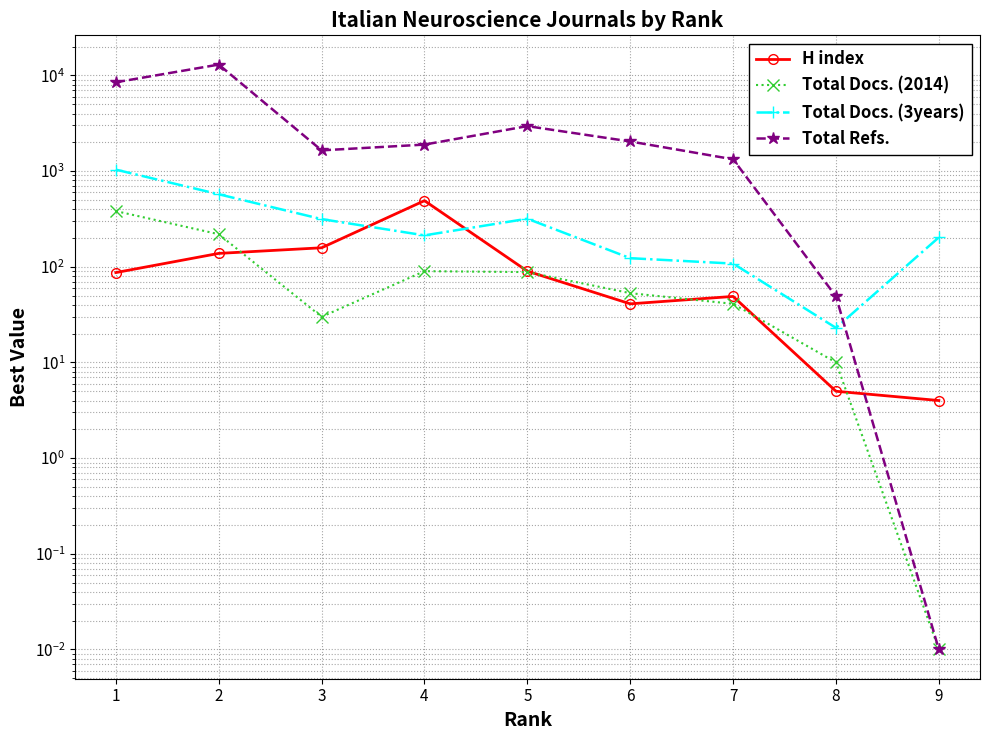

At which category is the sum across all series the highest?

2